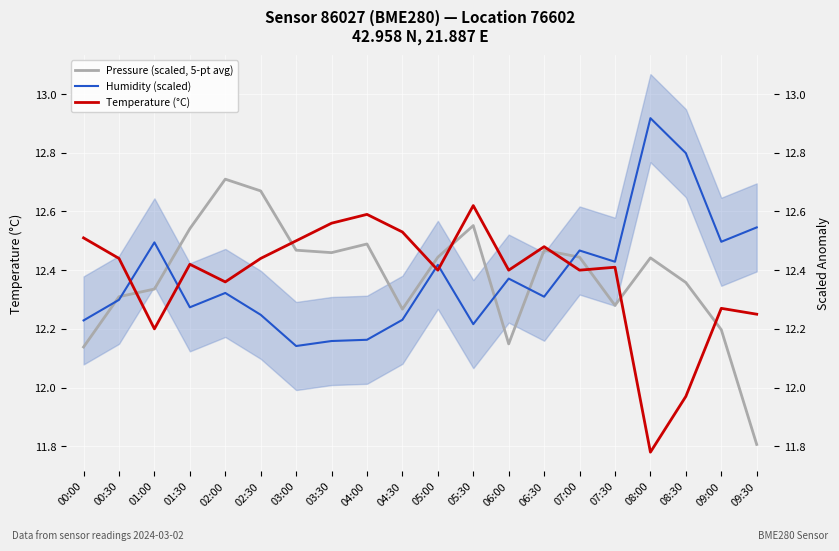

What is the difference between the maximum and minimum values in the Humidity (scaled) series?

0.8